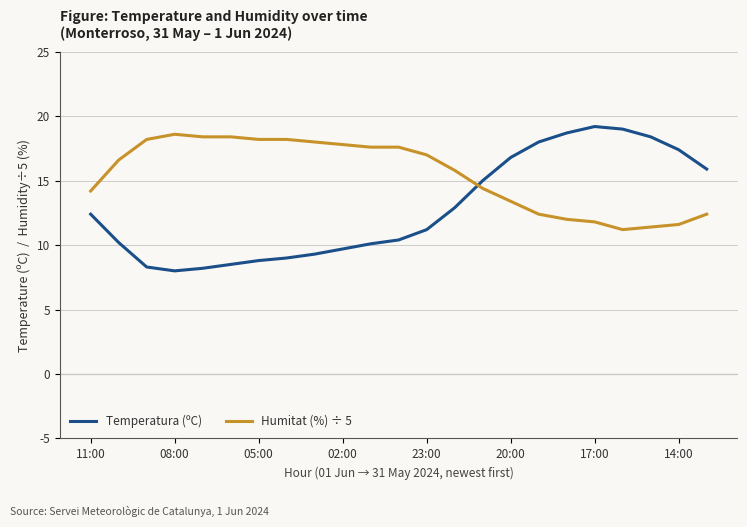

Does the chart display data point markers on the line(s)?

No